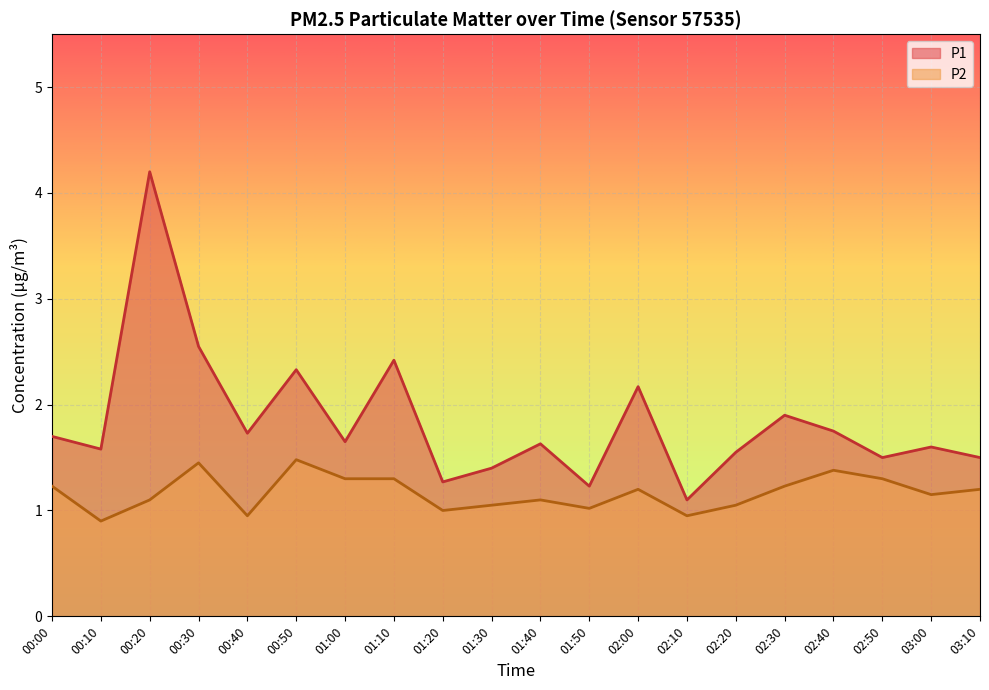

True or false: P2 has a value of 1.2 at 00:00.

True